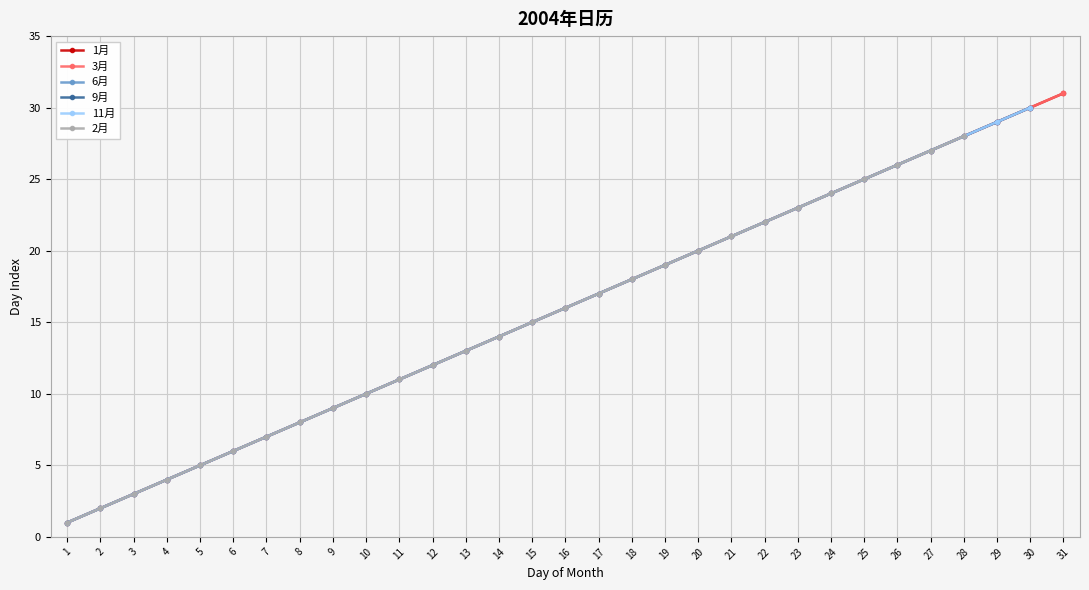

Where does the Series A (primary) series first go above 16?

17